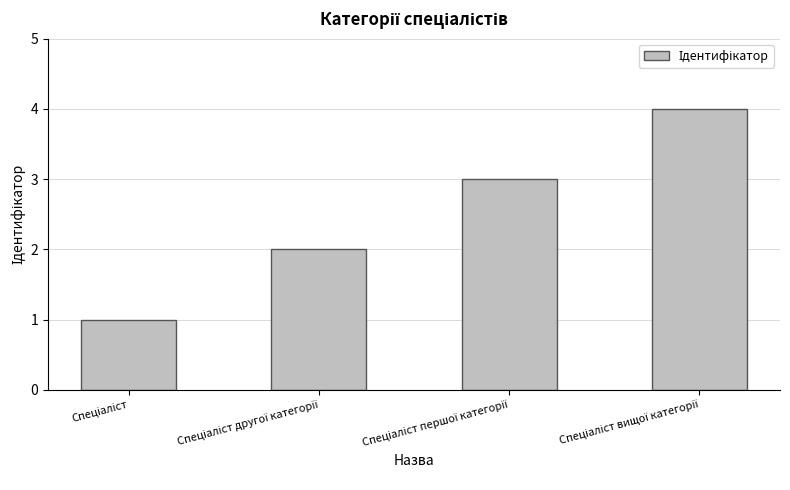

What is the greatest value displayed?

4